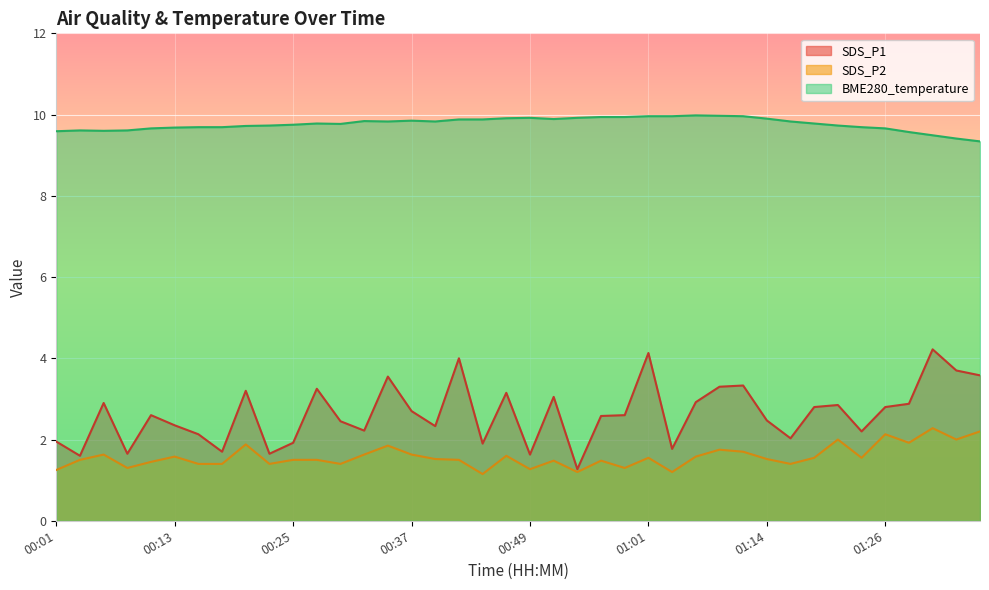

What is the average value of the SDS_P1 series?

2.6